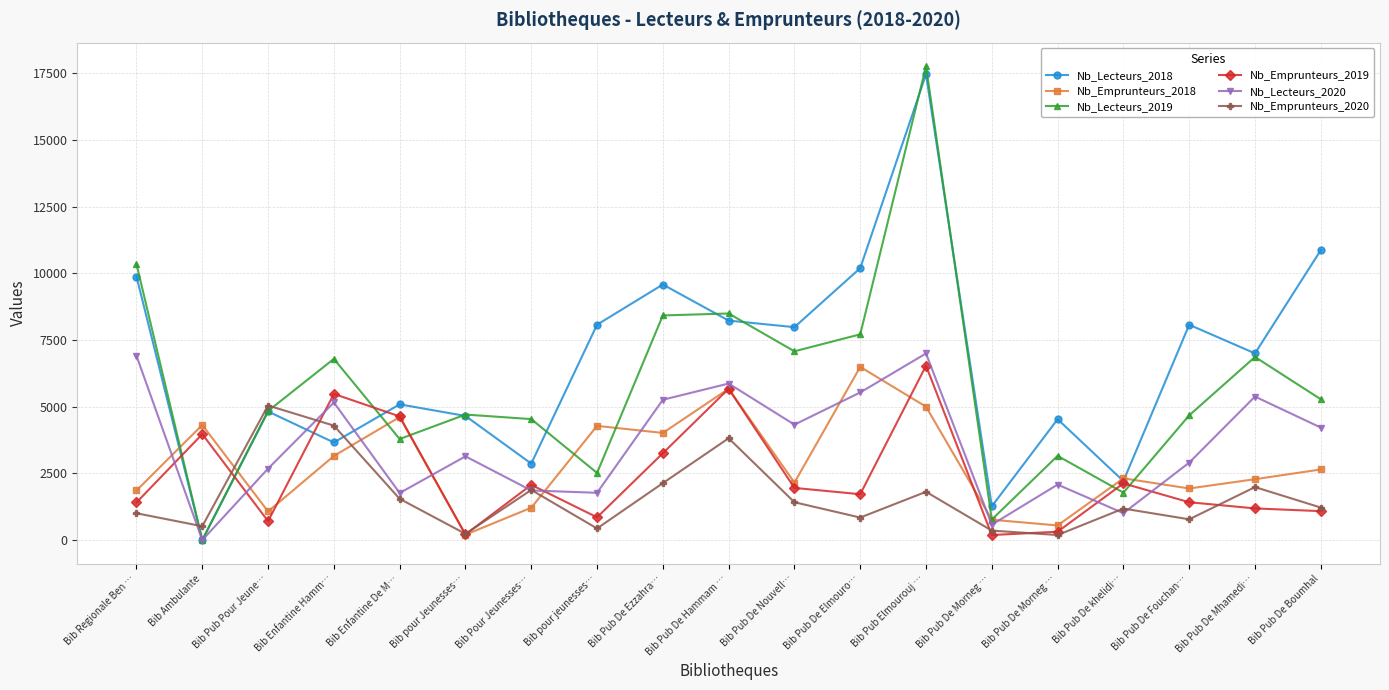

How many values in the Nb_Lecteurs_2018 series are below 6999?

9